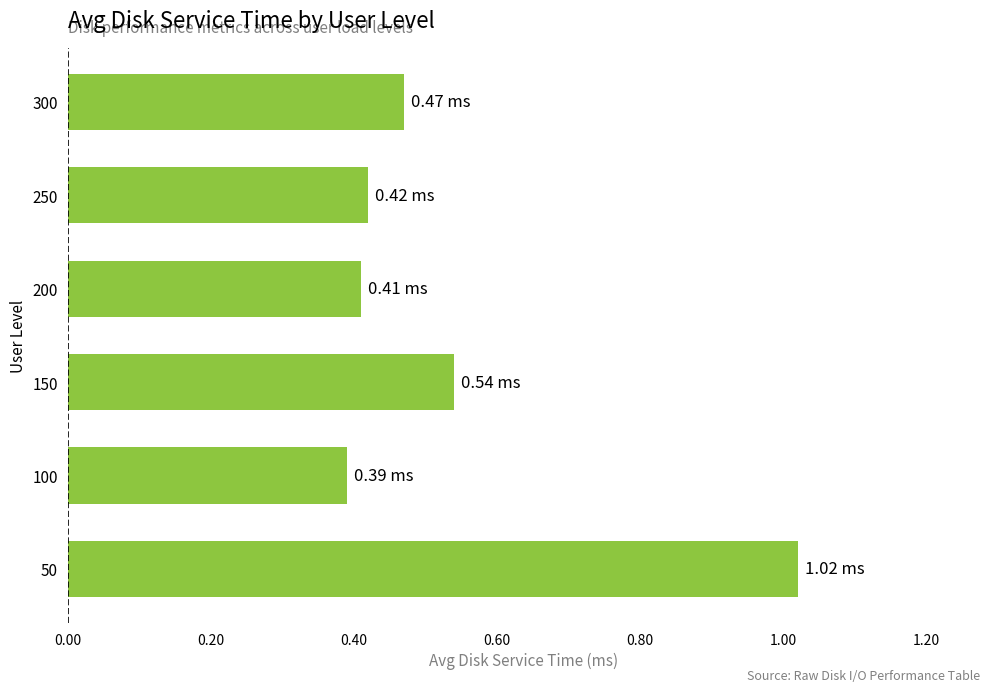

What is the difference between the maximum and minimum values?

0.6